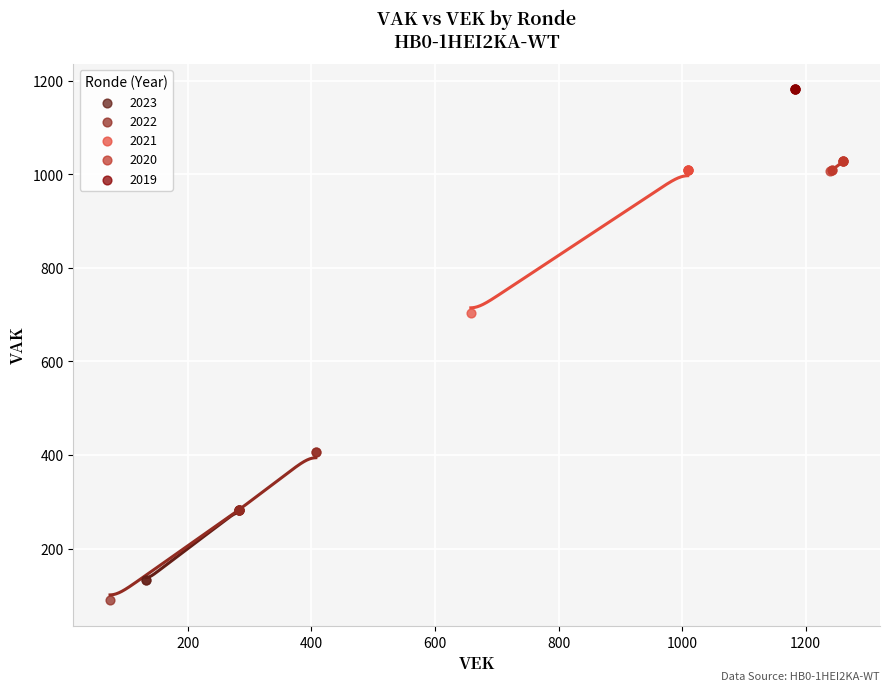

Which series reaches the maximum Y coordinate?

2019